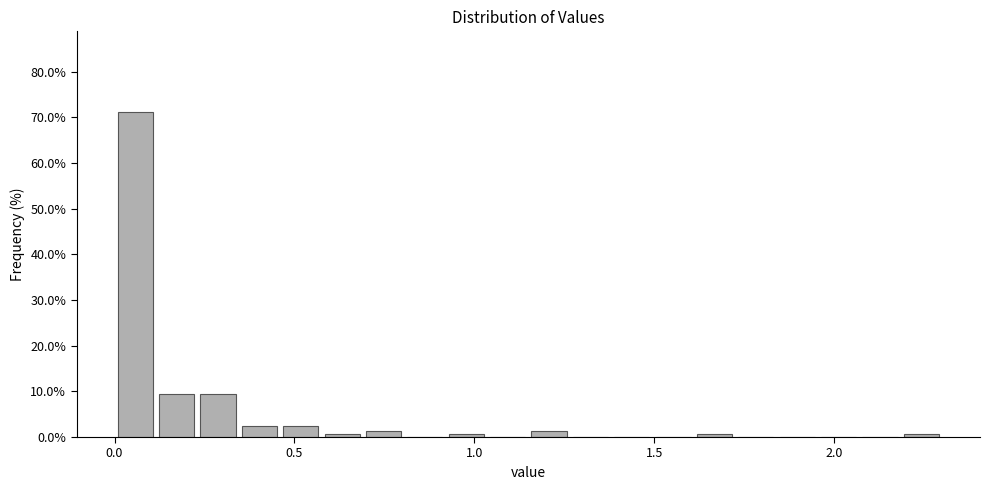

Around what value on the x-axis is the tallest bar? Give the approximate position of its centre, as read against the axis.

0.05